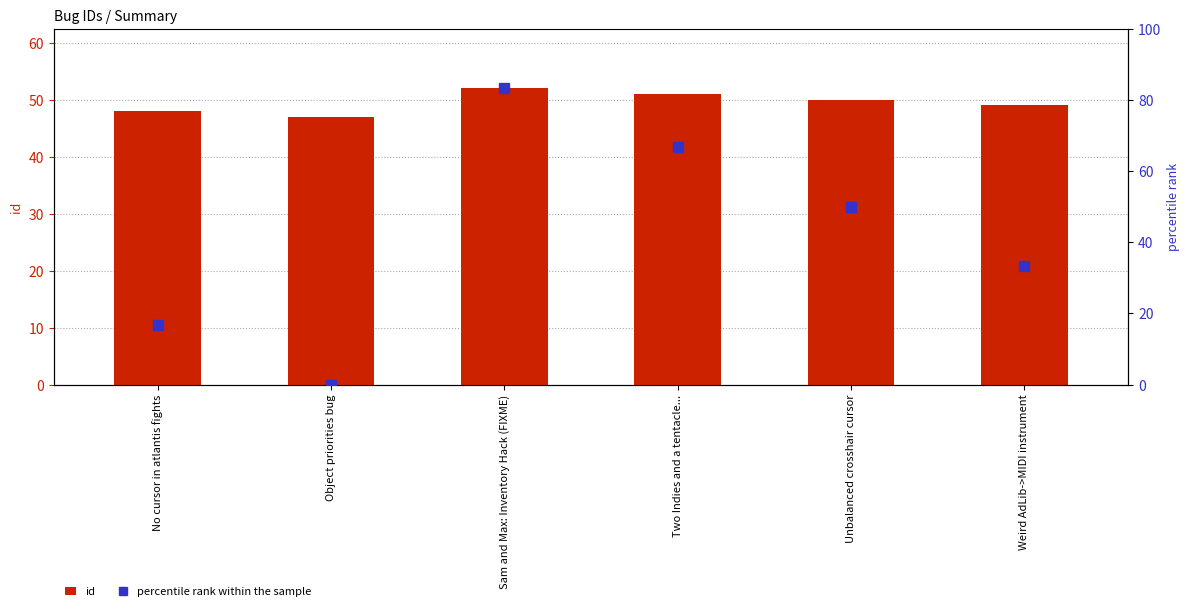

What is the label of the 4th bar from the left?

Two Indies and a tentacle...